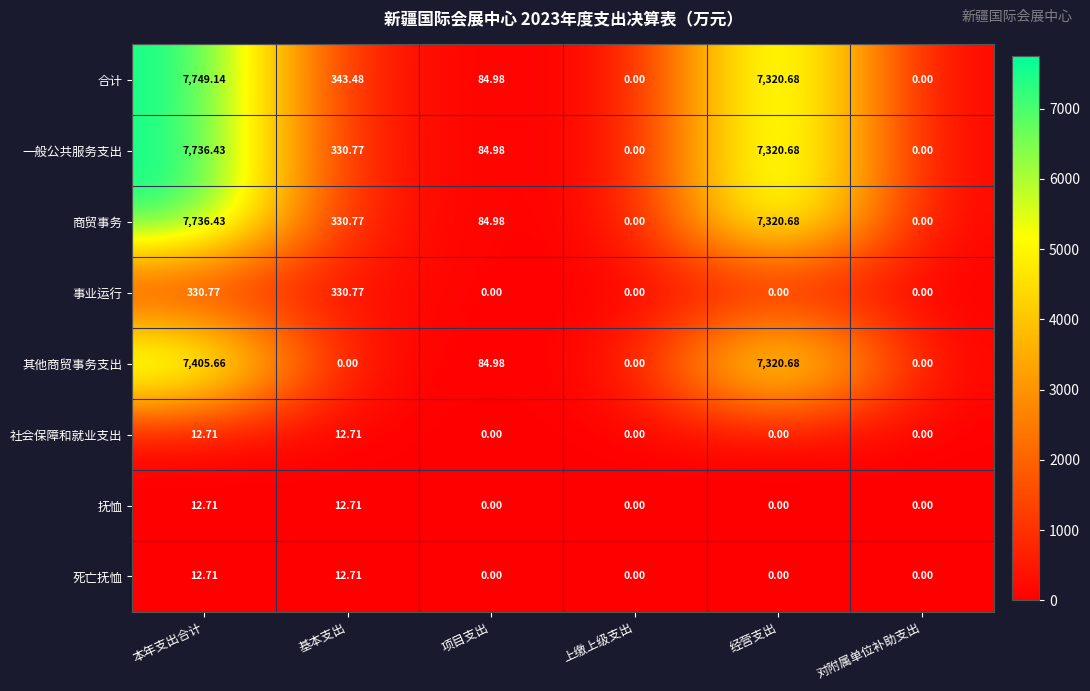

What is the total value across all series at 项目支出?

339.9